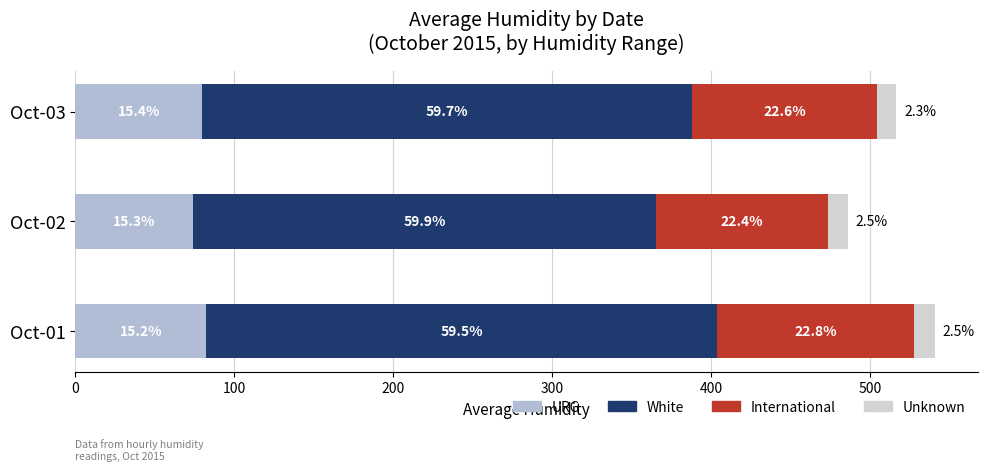

What are all the series names shown in the legend?

URG, White, International, Unknown